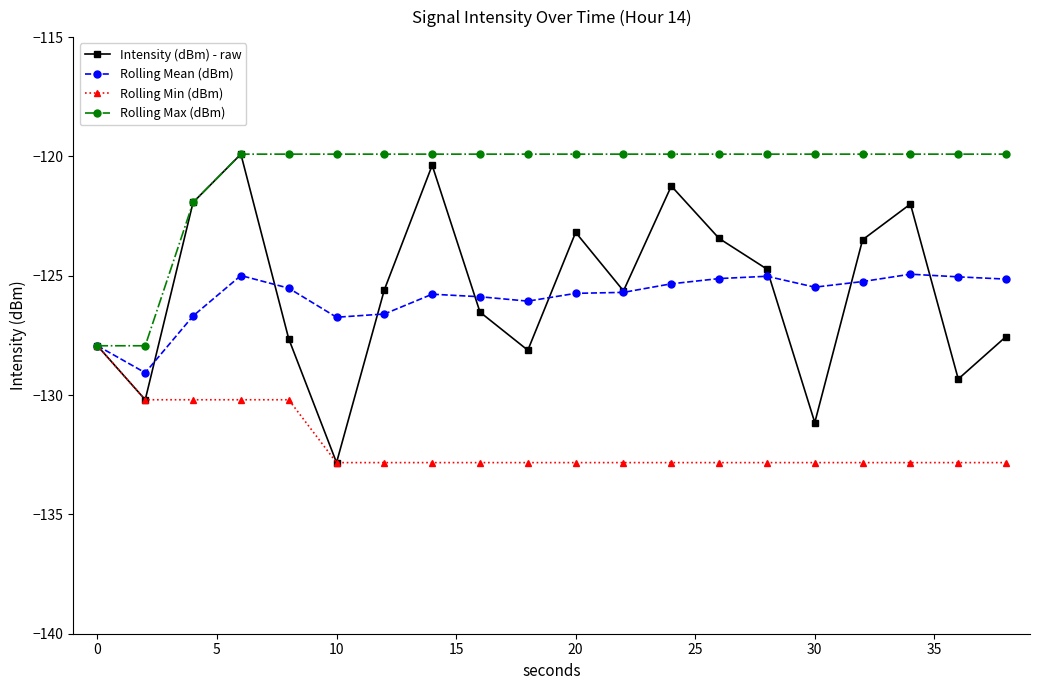

At how many categories does at least one series exceed -127?

18